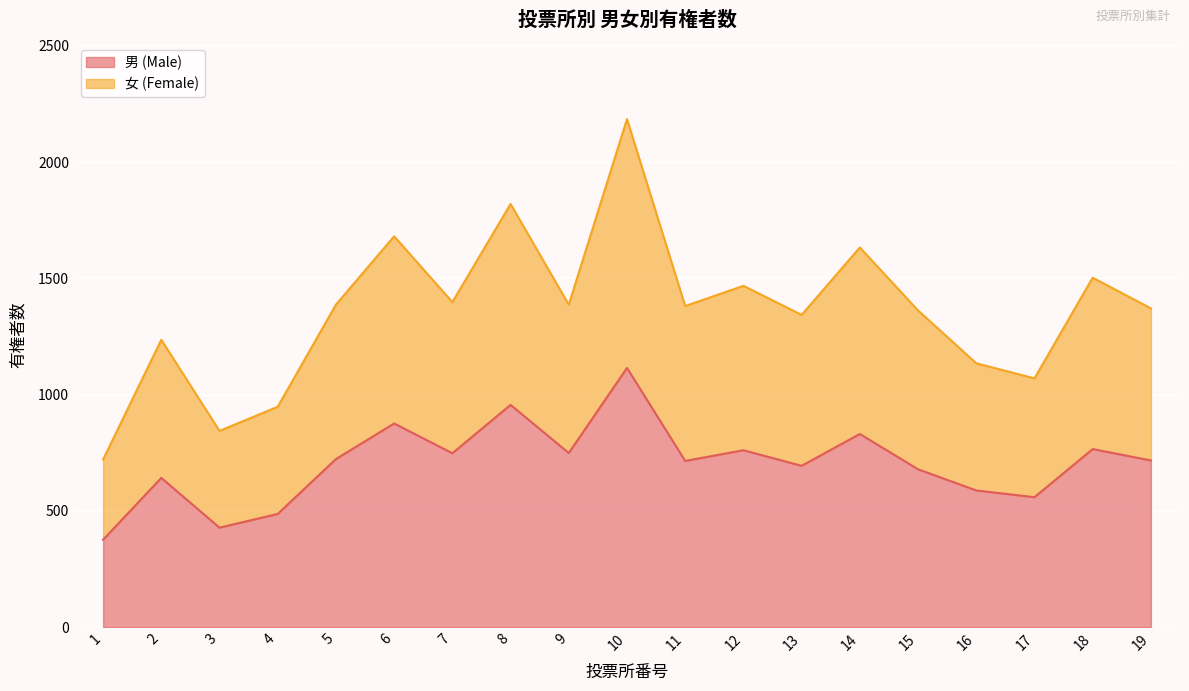

How many lines are shown in the chart?

2